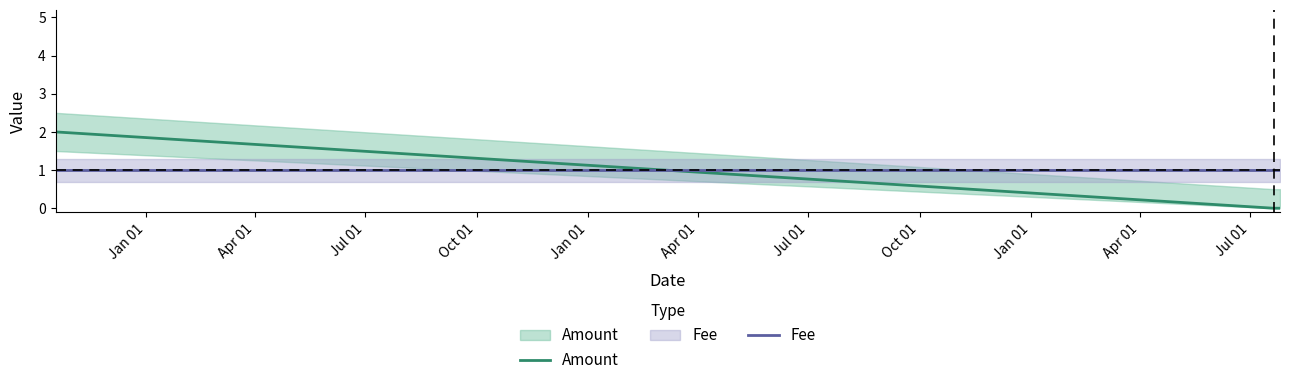

Which series has the widest spread of values?

Amount